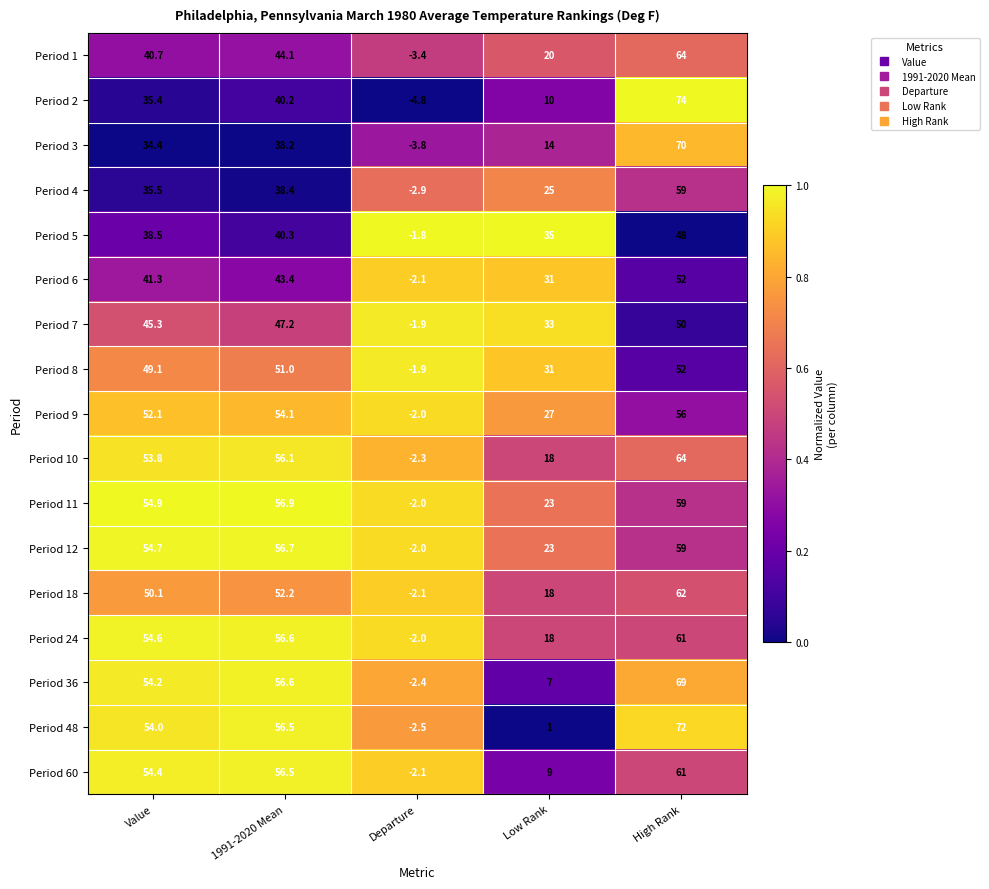

At how many categories does at least one series exceed 0?

4